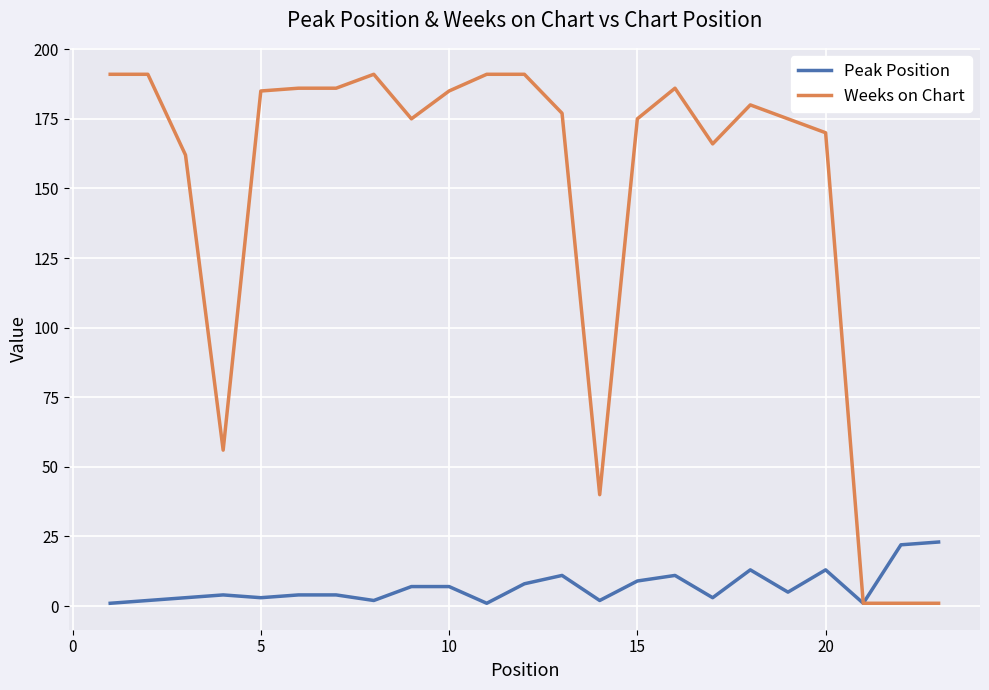

What is the greatest value displayed?

191